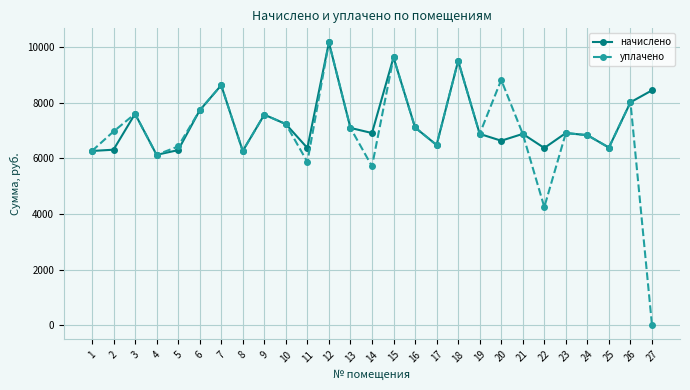

How many lines are shown in the chart?

2